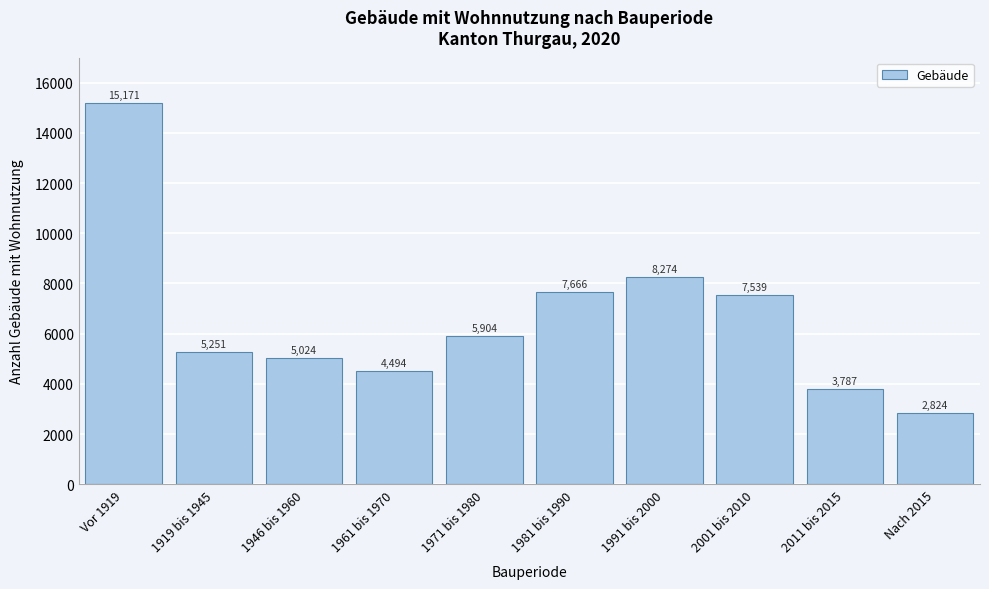

Reading left to right, extract all data points from this chart.

15171	5251	5024	4494	5904	7666	8274	7539	3787	2824